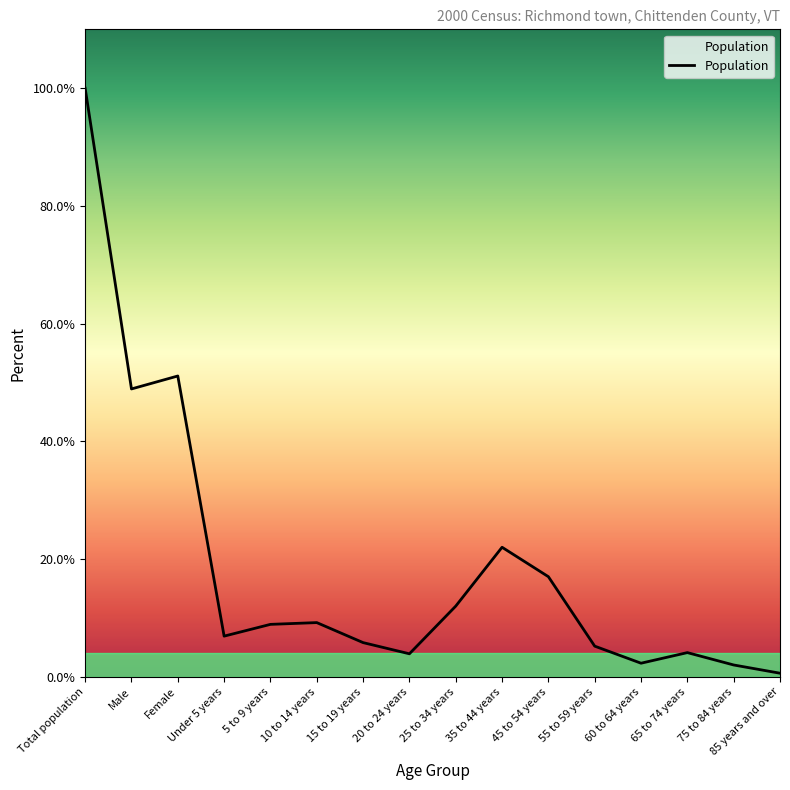

Which has a higher value, 20 to 24 years or 85 years and over?

20 to 24 years